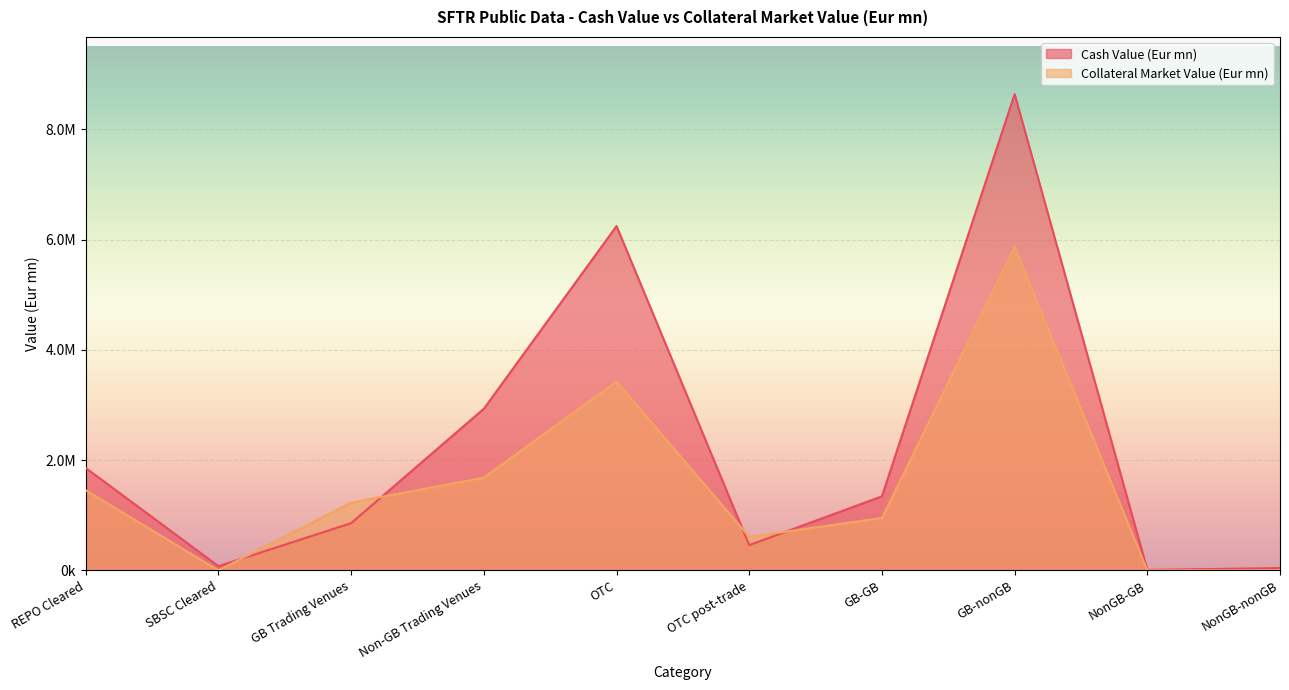

The value of Collateral Market Value (Eur mn) at OTC is 3425694.4. True or false?

True